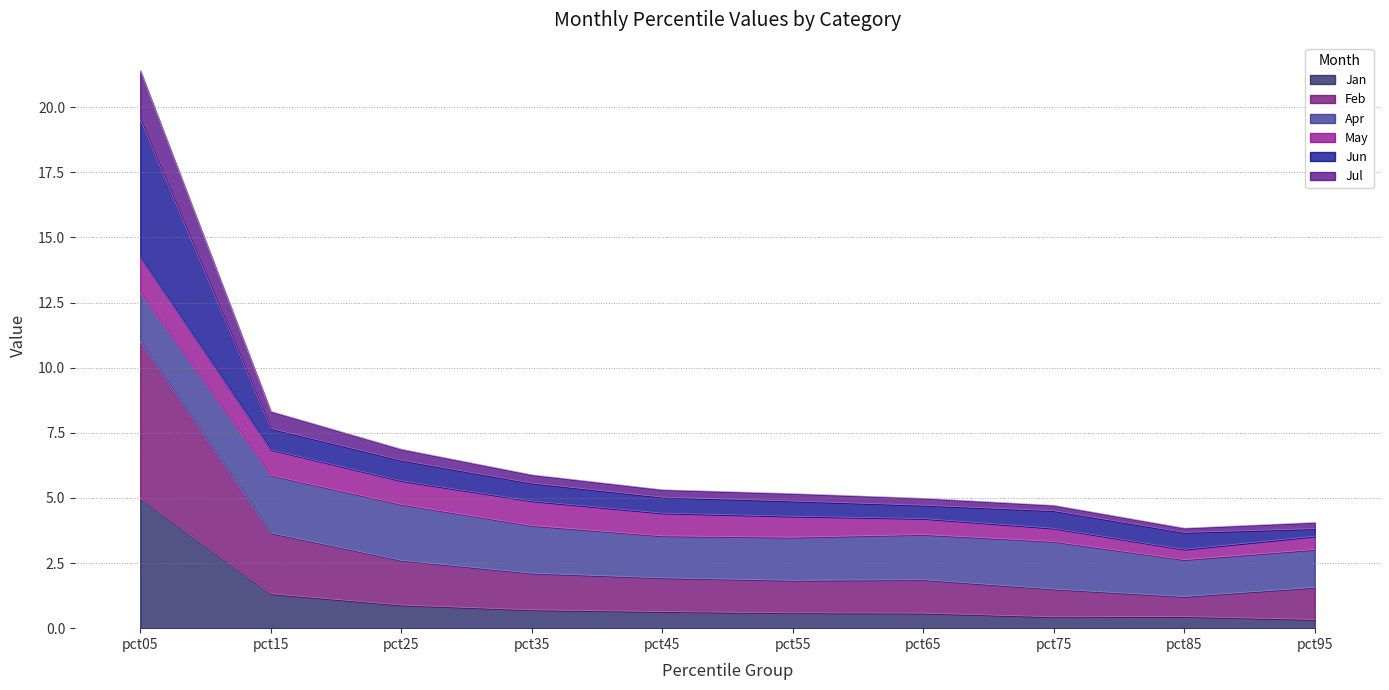

At which category is the sum across all series the highest?

pct05